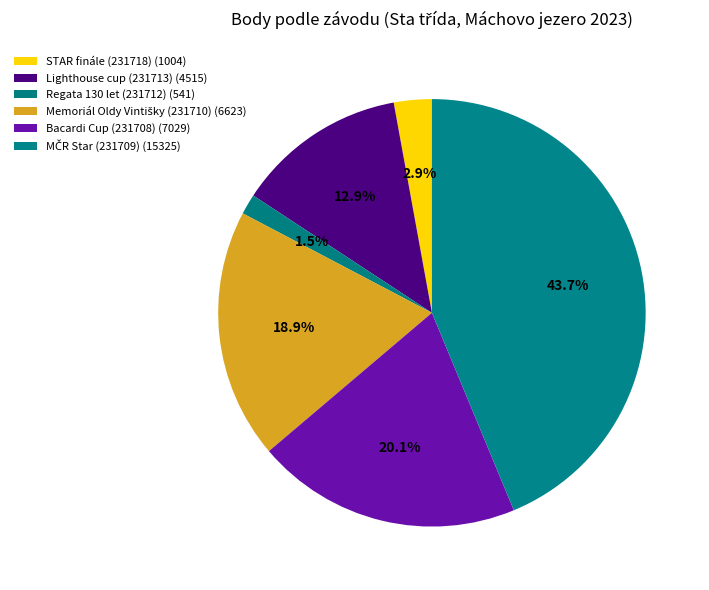

To the nearest percent, what percentage of the pie is Regata 130 let (231712)?

2%